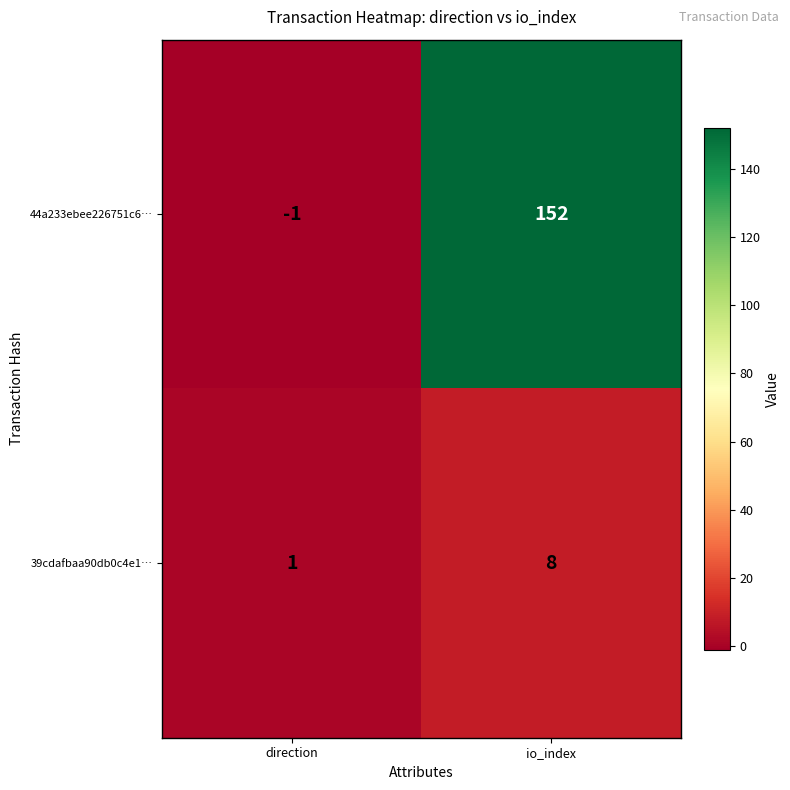

Read the 39cdafbaa90db0c4e1… value at io_index.

8